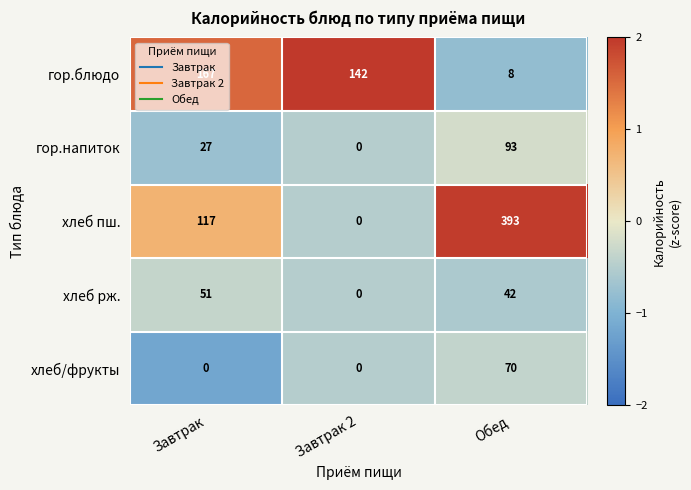

The гор.напиток series shows 27 at Завтрак. True or false?

True